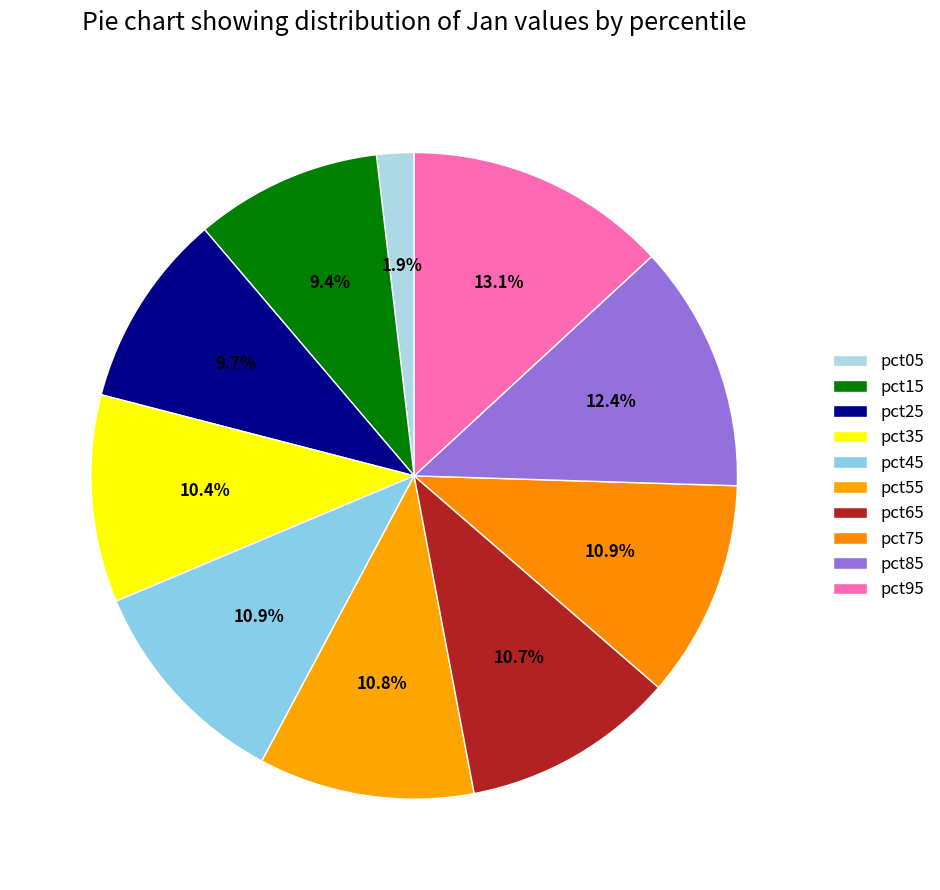

Count the number of slices in the pie.

10